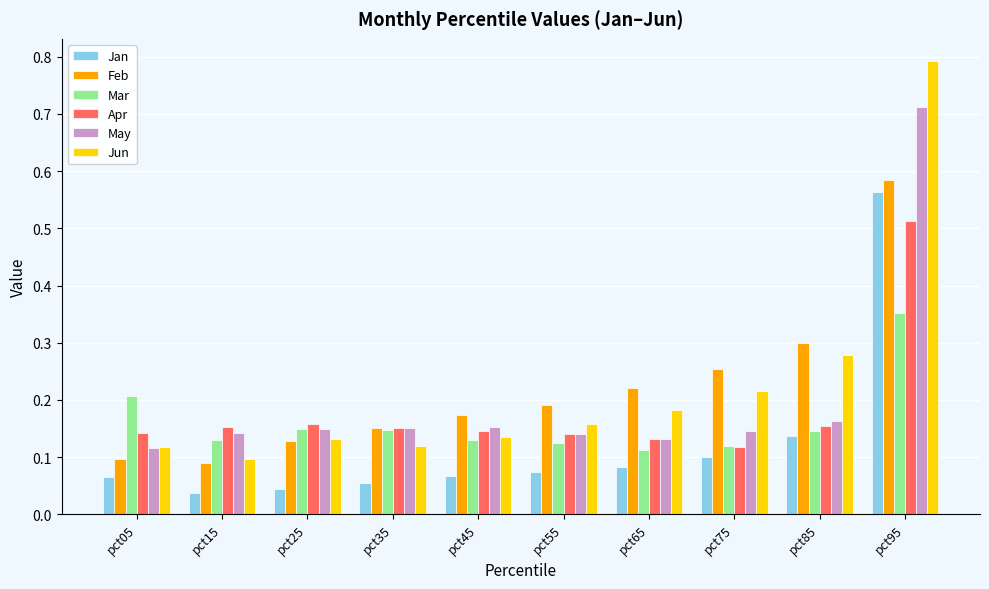

Count the number of categories in the chart.

10